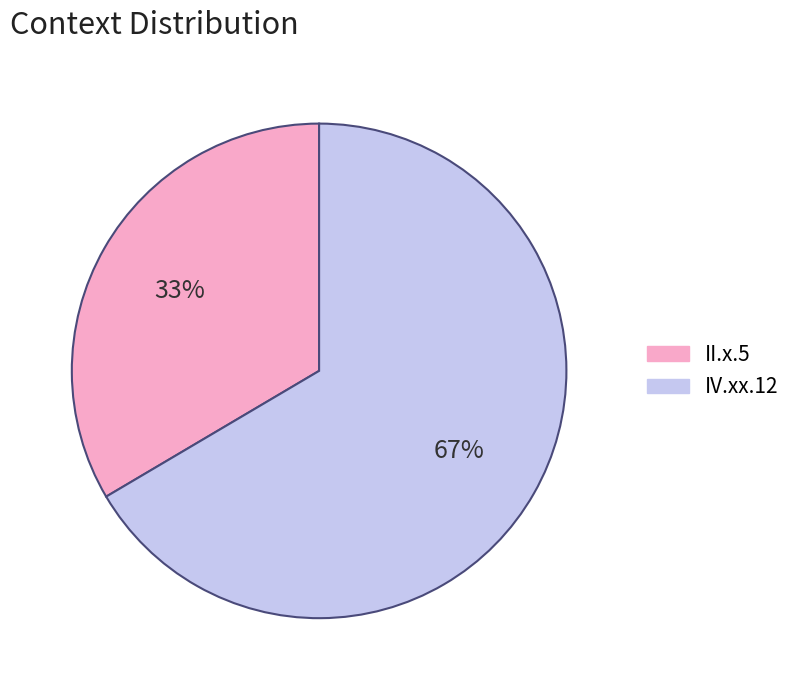

To the nearest percent, what is the combined percentage of II.x.5 and IV.xx.12?

100%